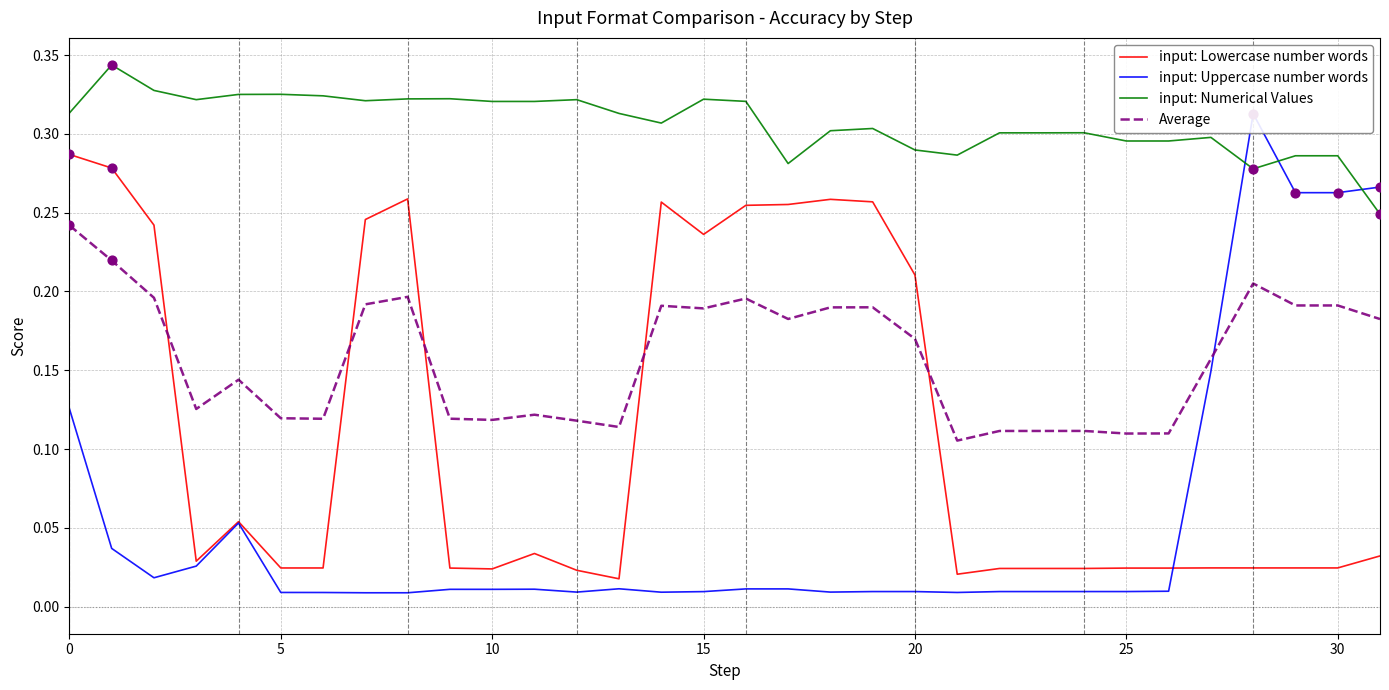

What is the total value across all series at 8?

0.8